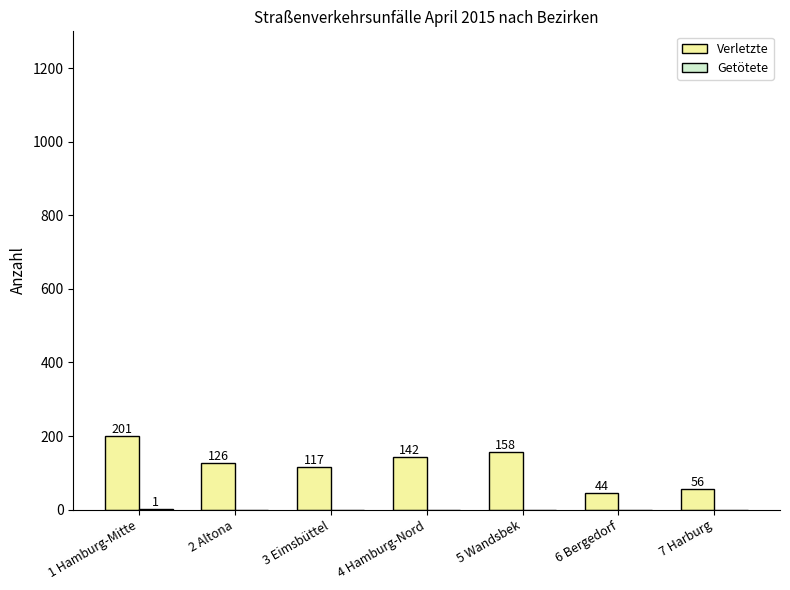

Is it true that Verletzte equals 44 at 6 Bergedorf?

True